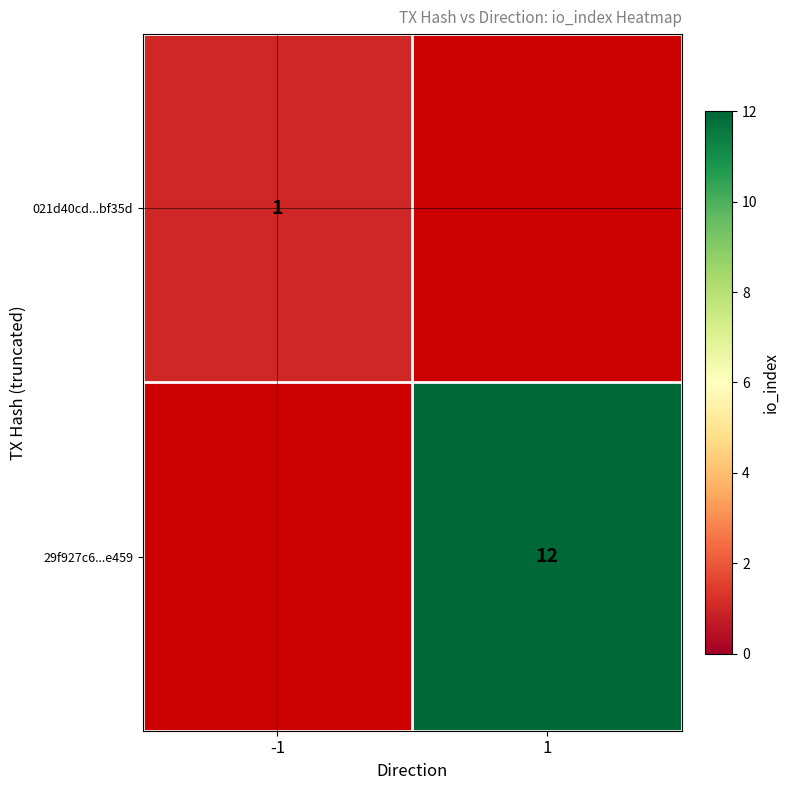

The 021d40cd...bf35d series shows 0 at -1. True or false?

False